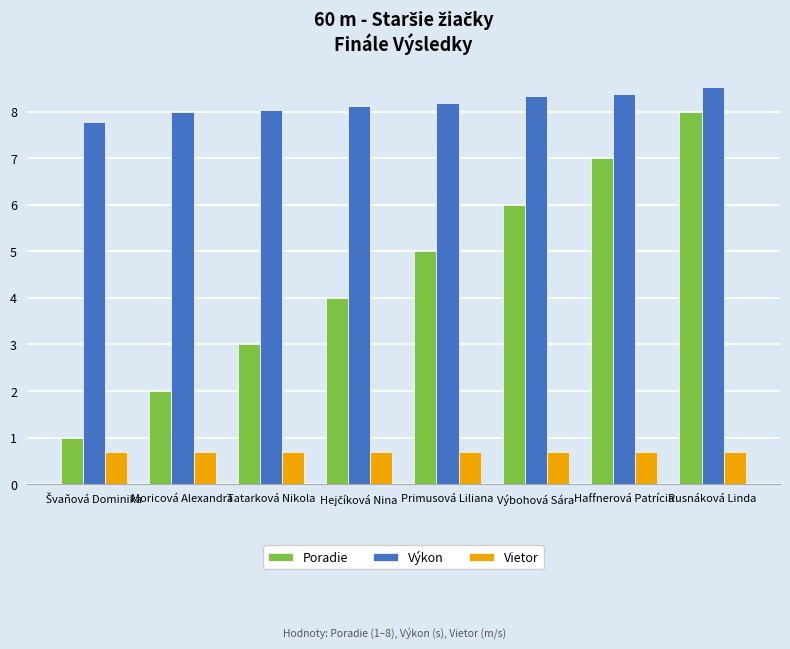

List the series in order of their peak value, lowest first.

Vietor, Poradie, Výkon